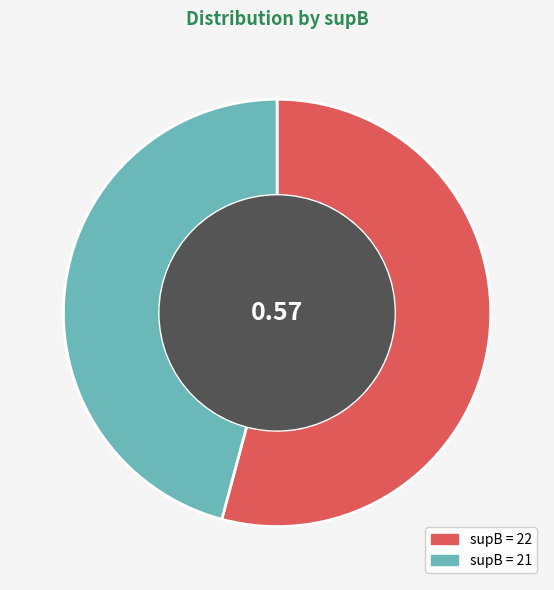

Is there any slice that represents more than half of the pie?

Yes